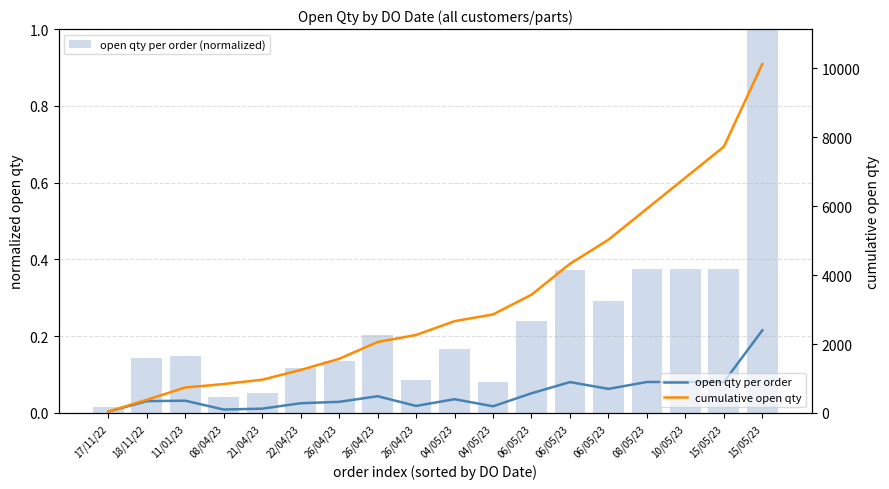

Rank the series by their average value, from lowest to highest.

open qty per order (normalized), open qty per order, cumulative open qty